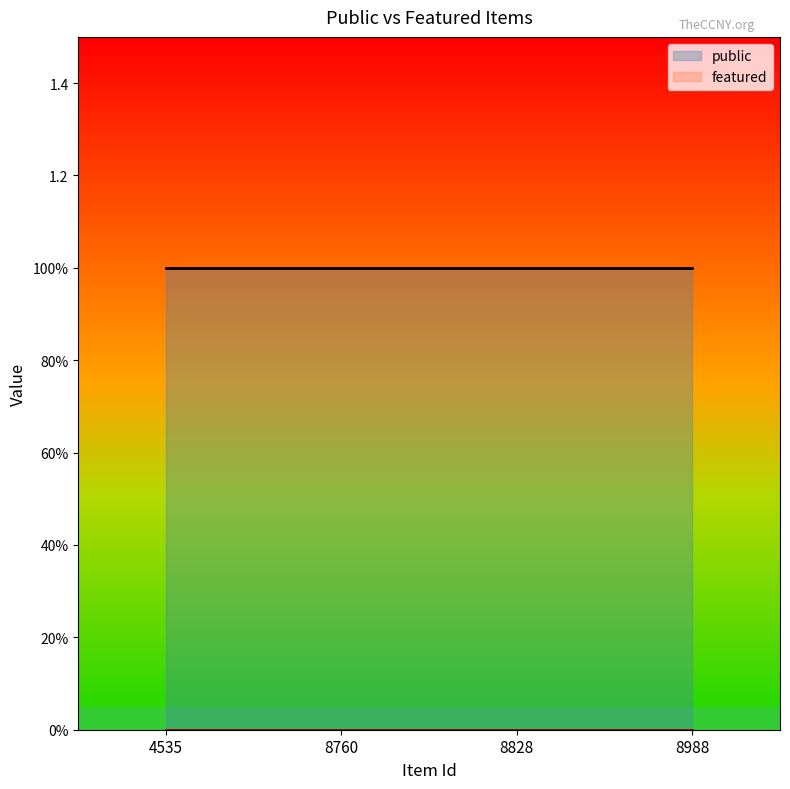

List the series in order of their peak value, lowest first.

featured, public